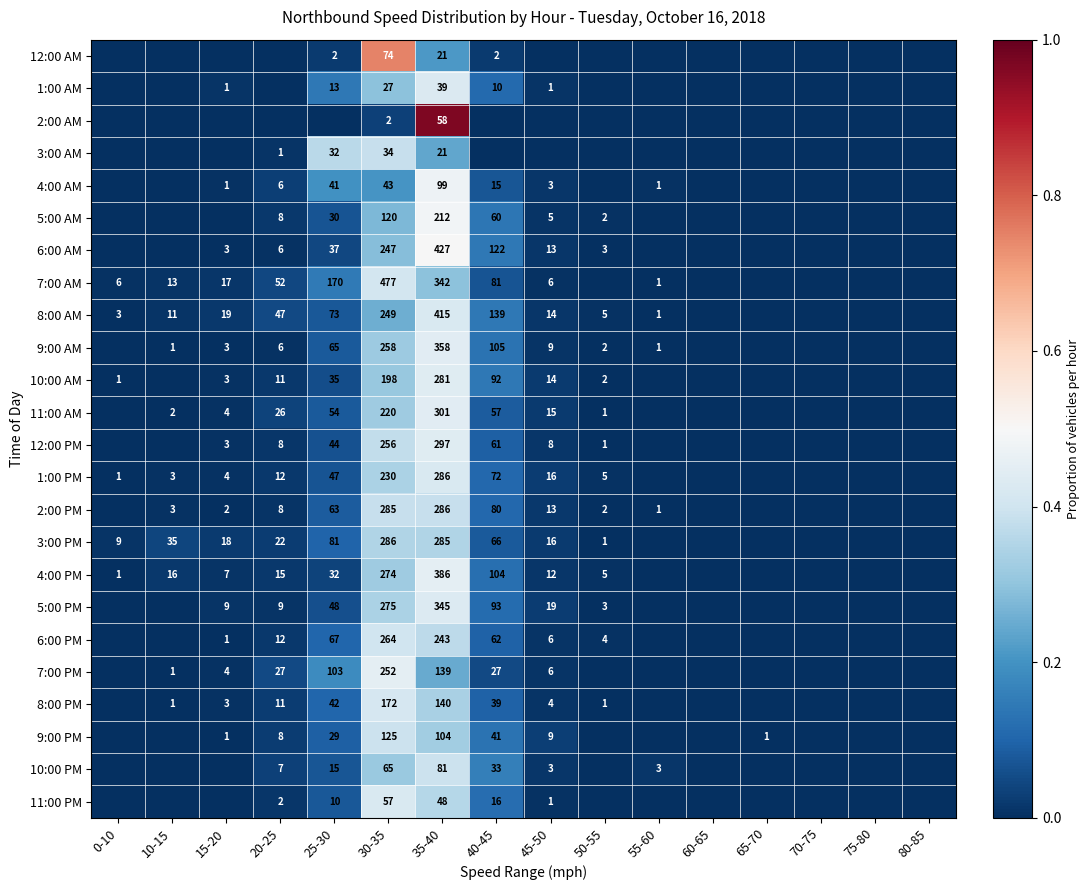

At which category is the sum across all series the highest?

35-40